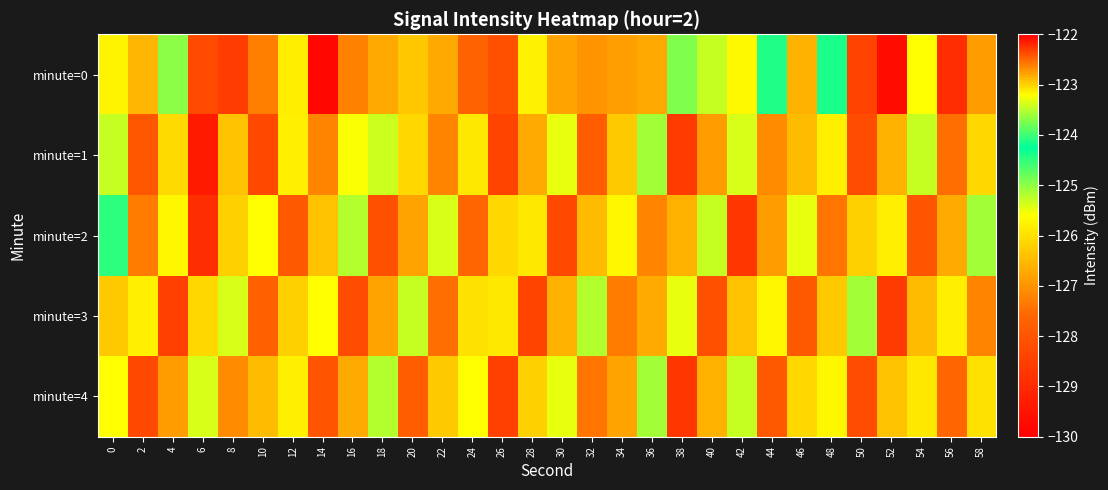

What is the minimum value shown in the chart?

-129.8